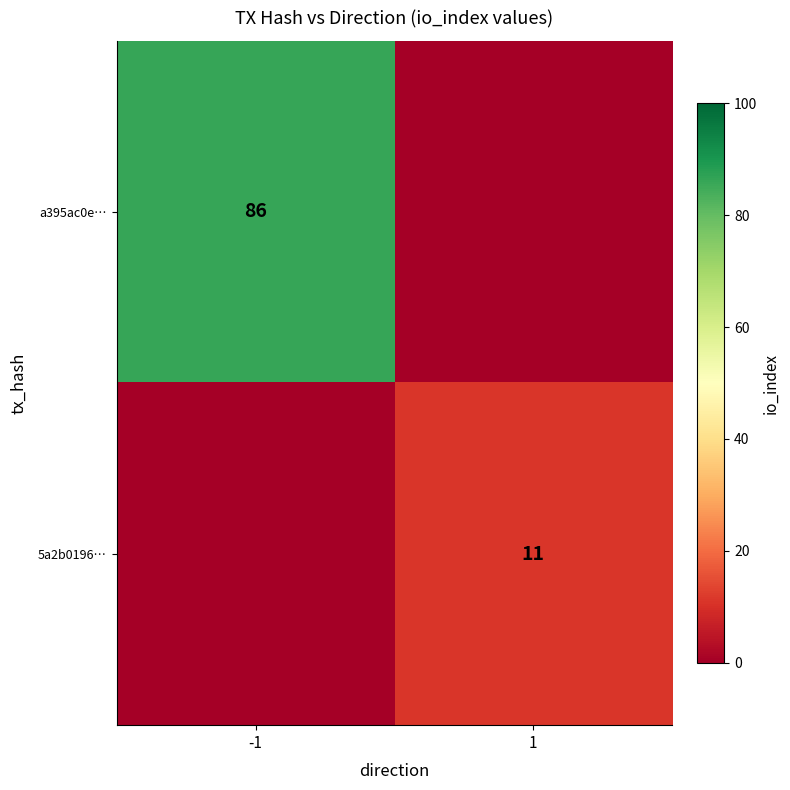

The 5a2b0196… series shows 11 at 1. True or false?

True